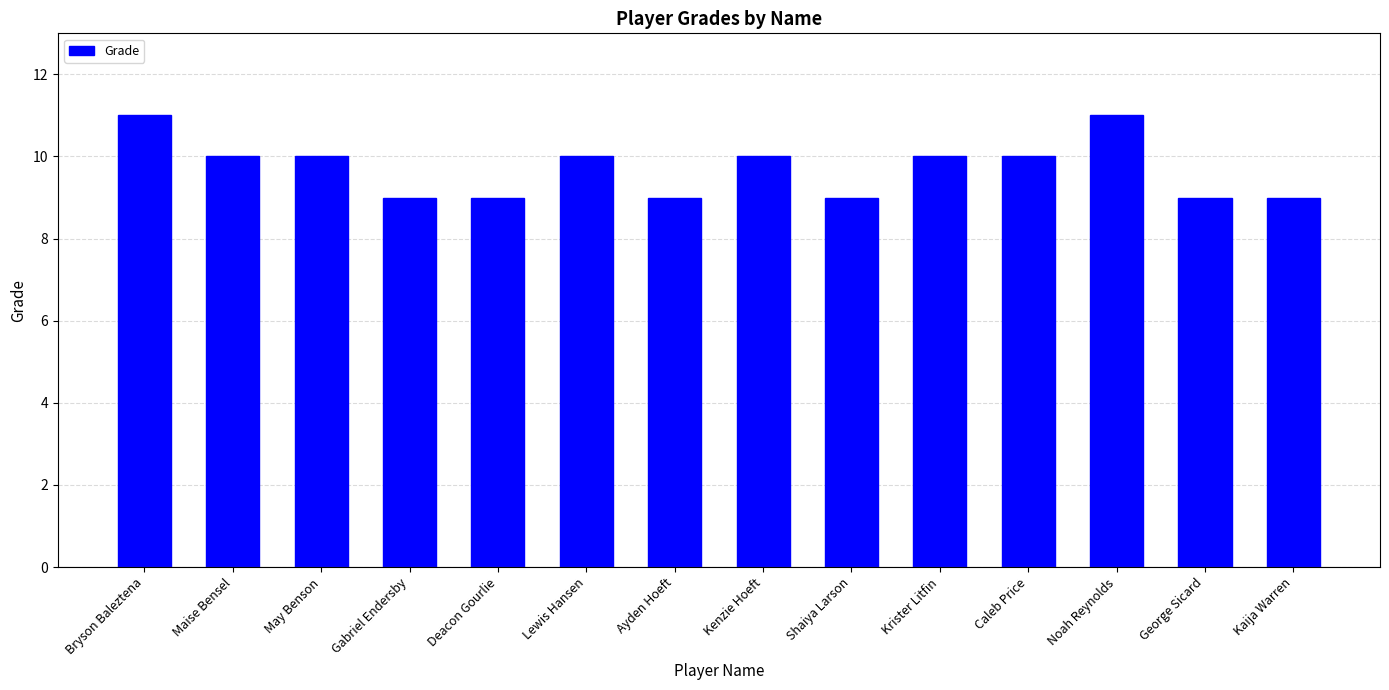

Which has a higher value, Bryson Baleztena or Ayden Hoeft?

Bryson Baleztena